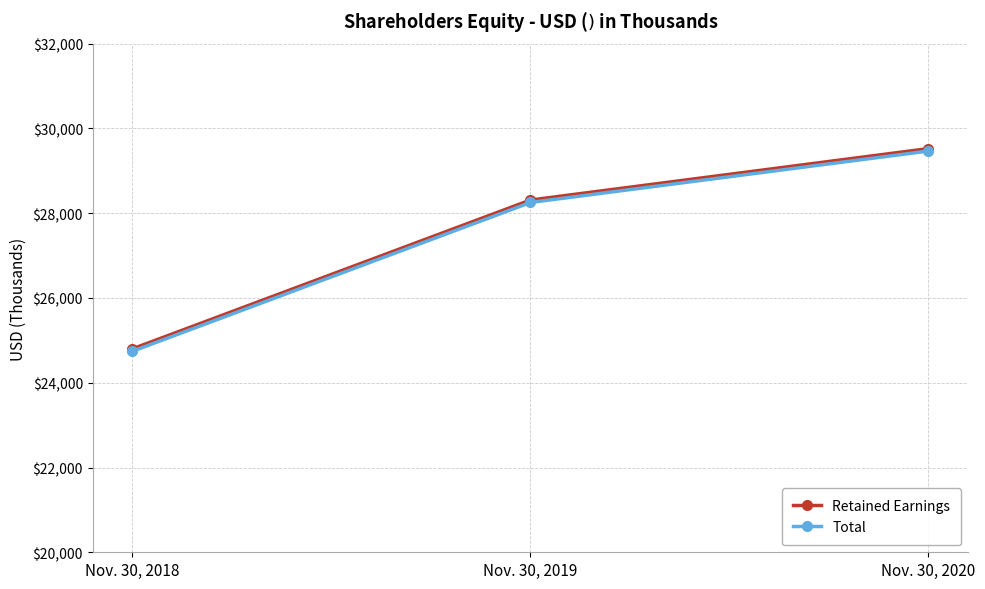

Count the Total values in the range 24743 to 29467.

3